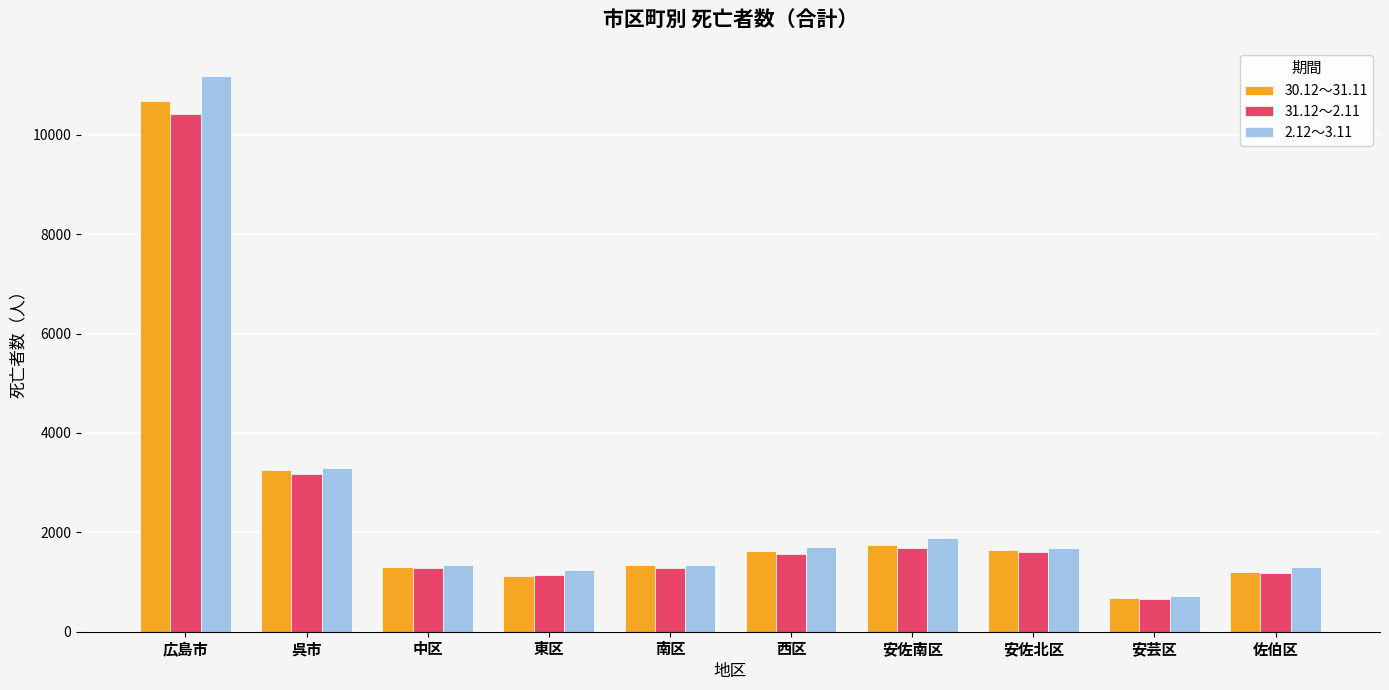

What is the total value across all series at 安芸区?

2069